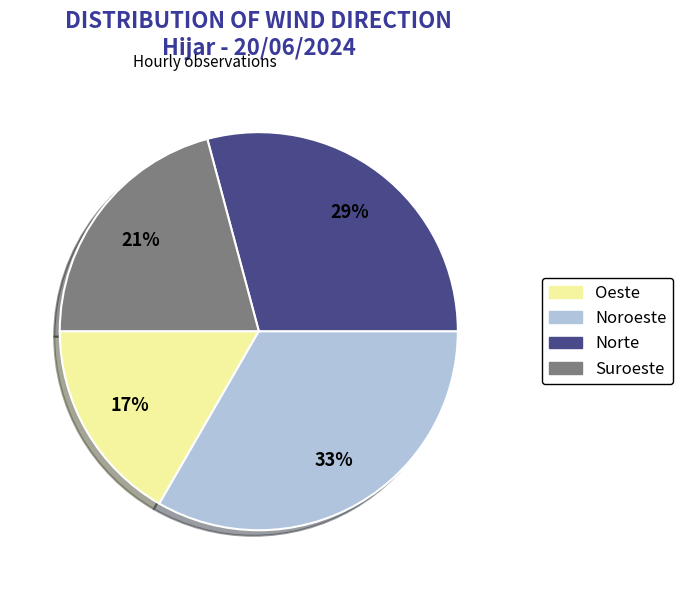

True or false: Norte accounts for 39% of the total.

False